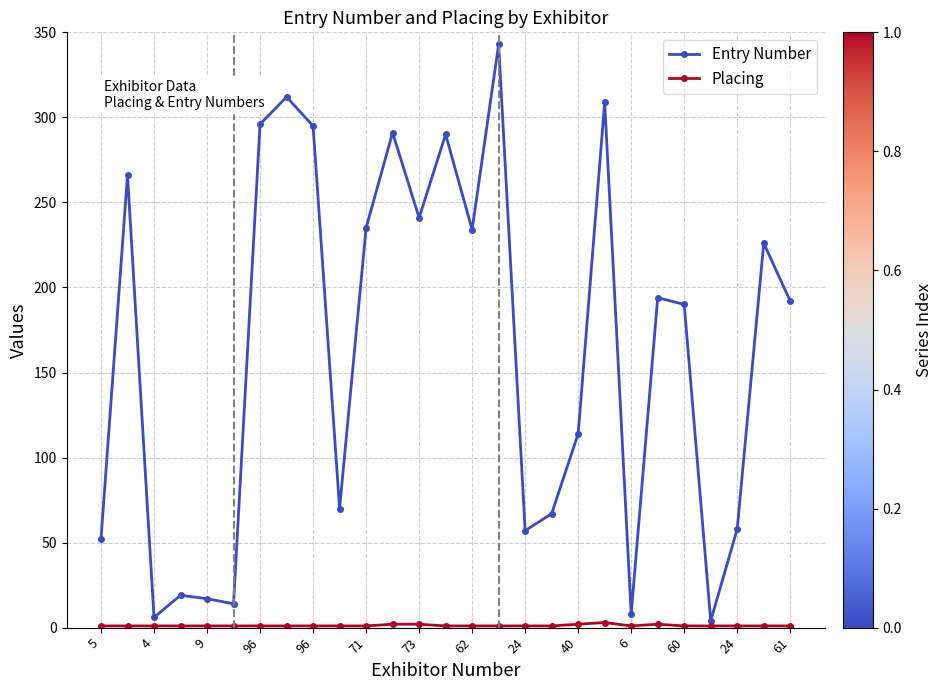

What is the maximum value for Entry Number?

343